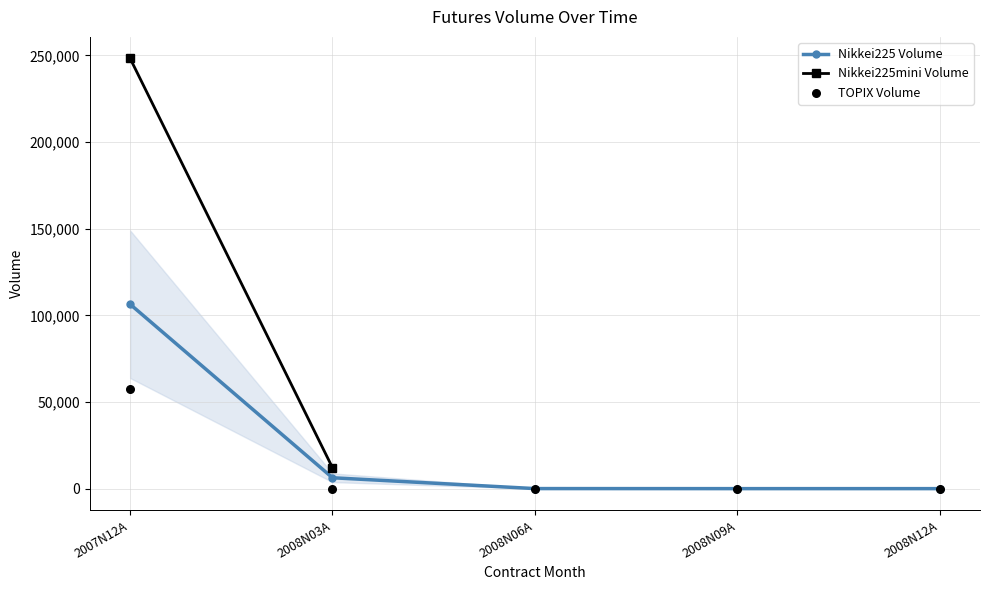

At which category is the sum across all series the highest?

2007N12A